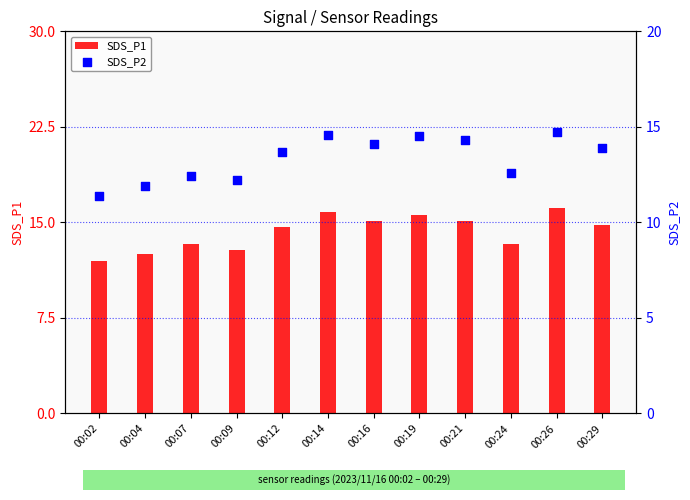

Which series reaches the minimum Y coordinate?

SDS_P2